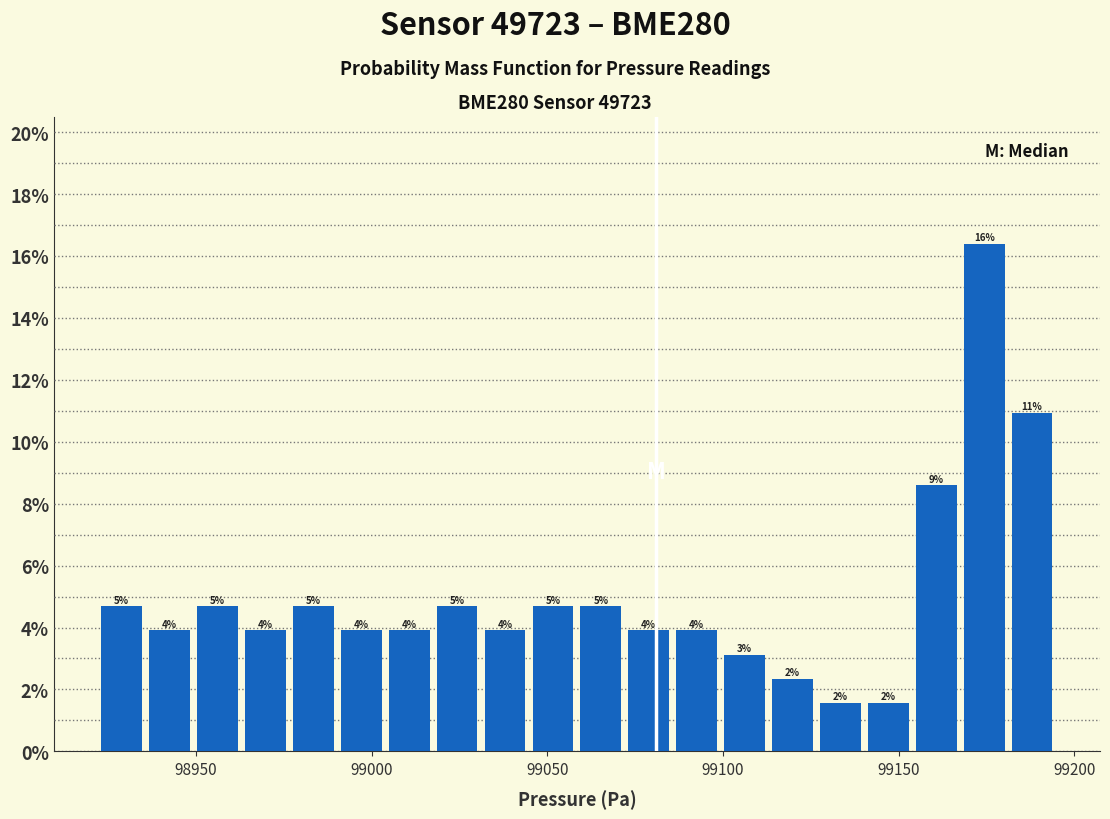

Around what value on the x-axis is the tallest bar? Give the approximate position of its centre, as read against the axis.

99175